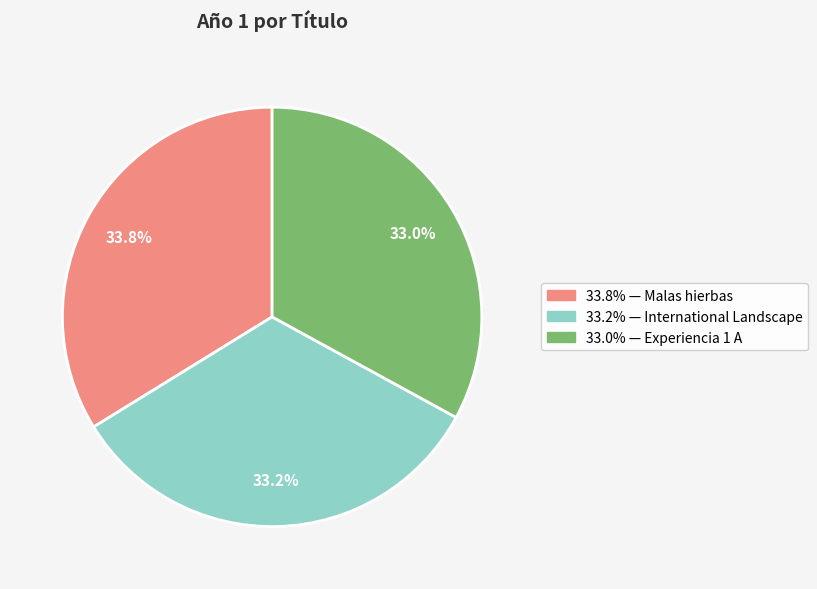

Is there any slice that represents more than half of the pie?

No